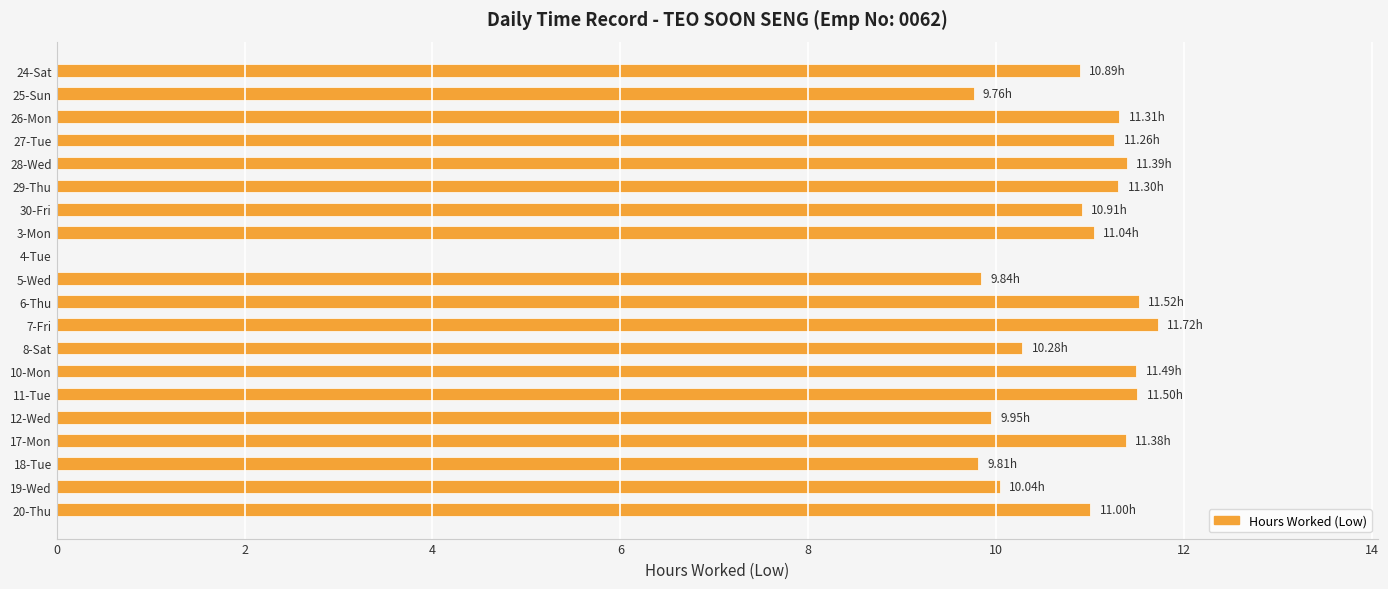

What is the sum of all values?

206.4